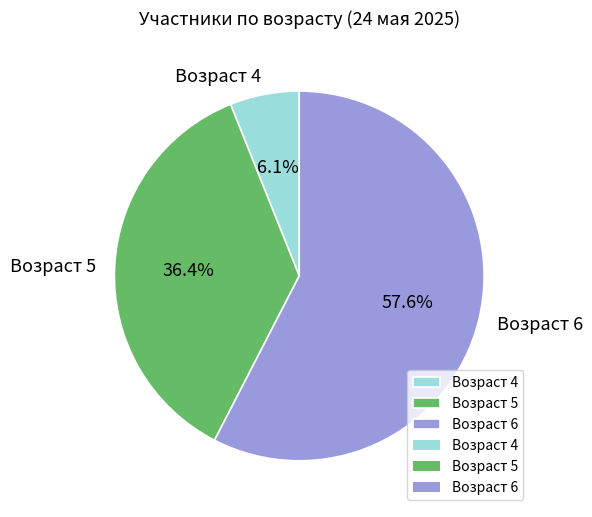

Which category accounts for the majority?

Возраст 6